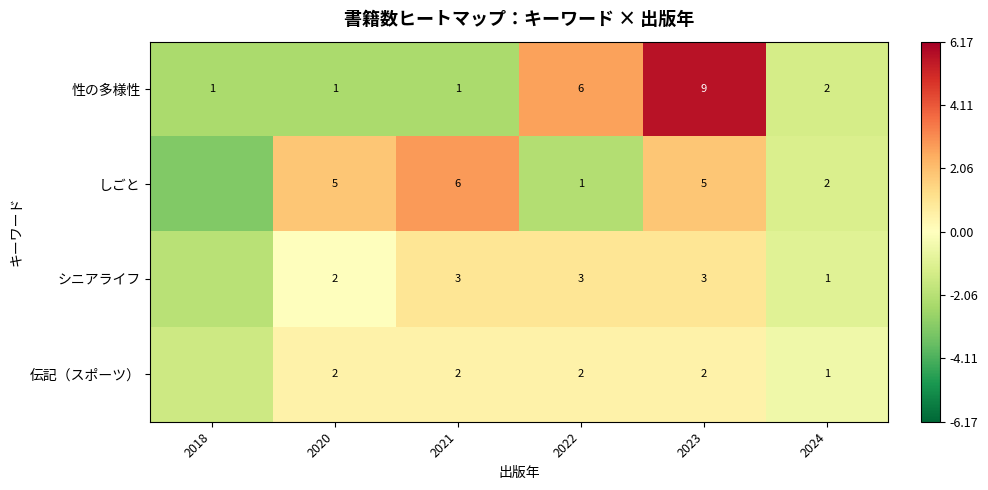

Count the number of categories in the chart.

6